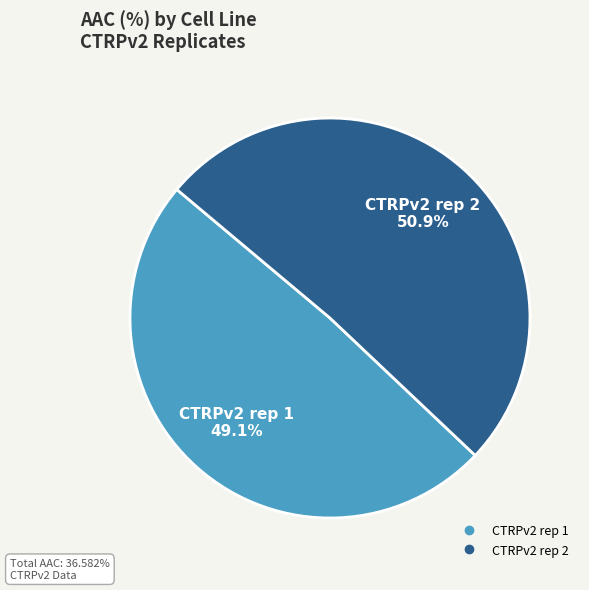

Combined, do CTRPv2 rep 2 and CTRPv2 rep 1 account for over 50%?

Yes